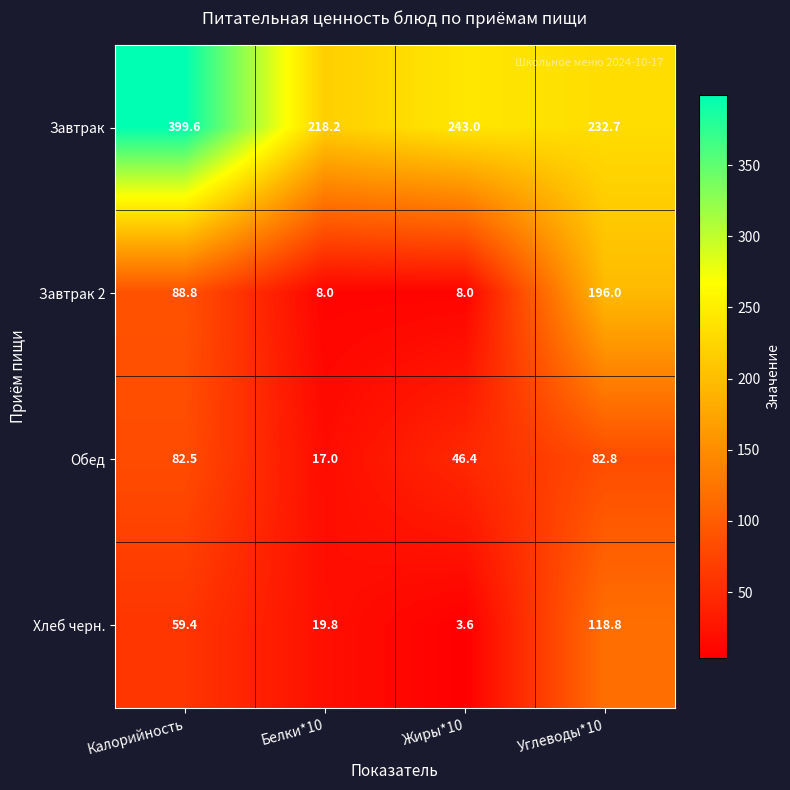

The Обед series shows 26.7 at Белки*10. True or false?

False